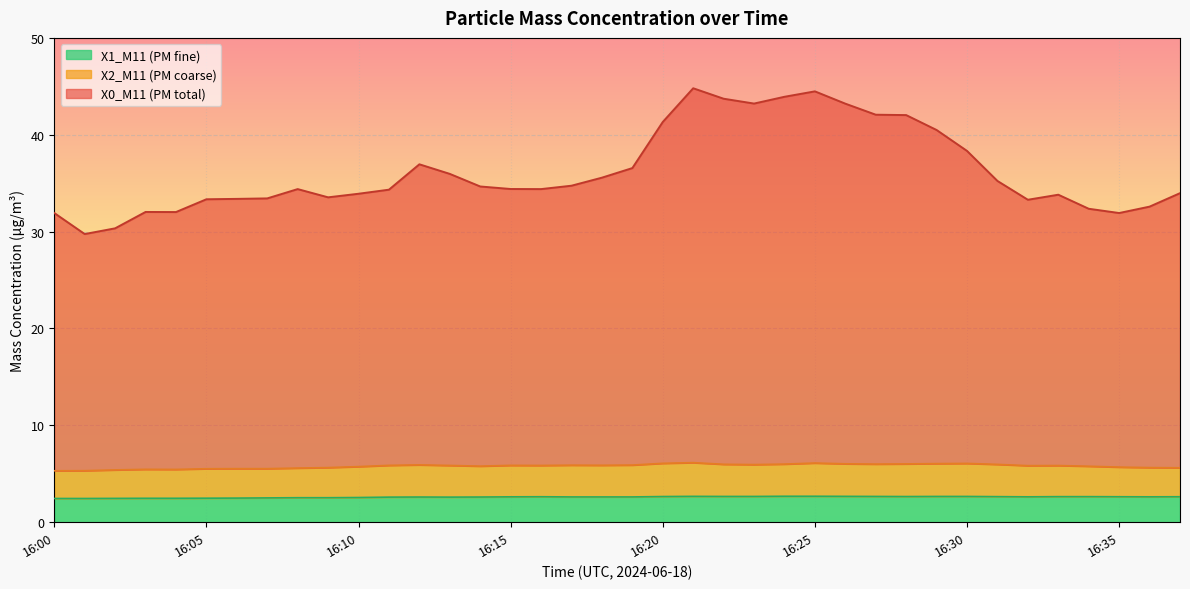

The value of X1_M11 (PM fine) at 16:17 is 0.9. True or false?

False